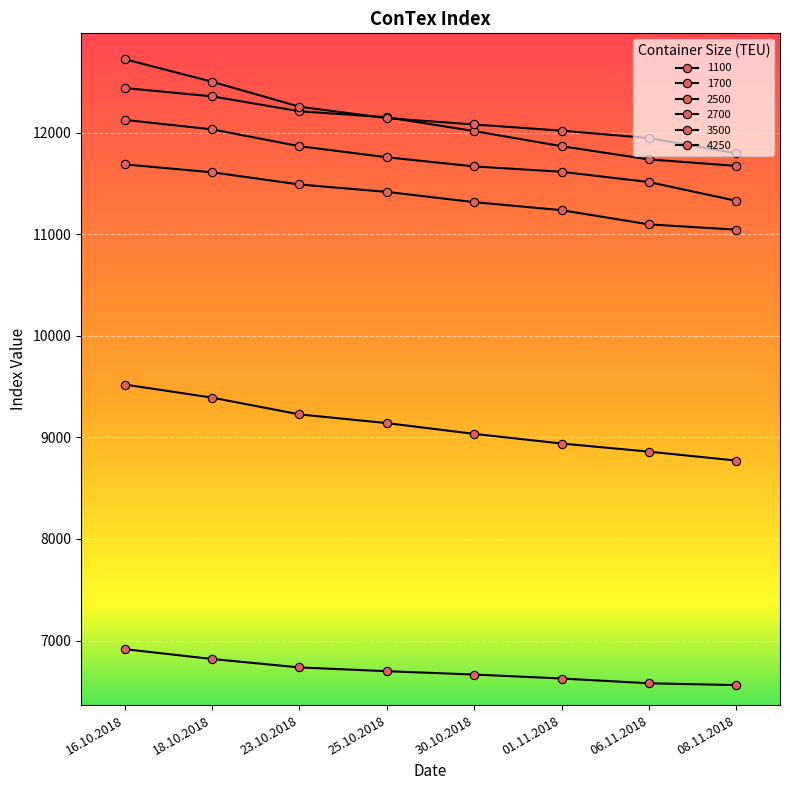

Which series has the largest range (max minus min)?

4250